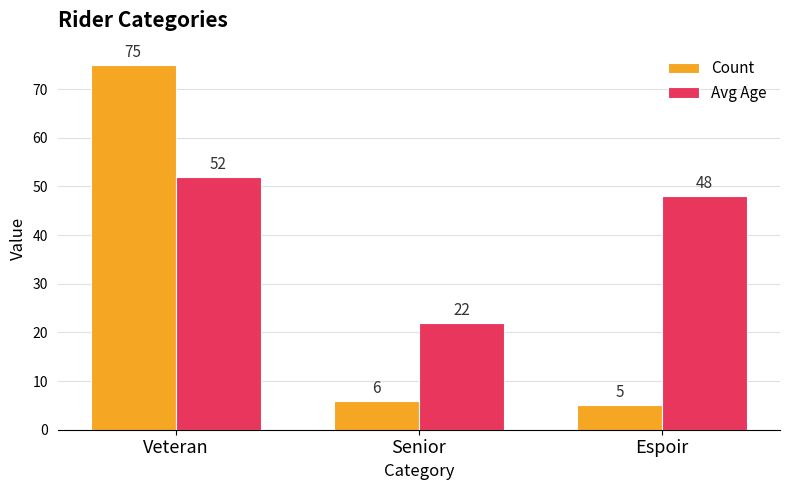

What is the label of the 1st bar from the right?

Espoir